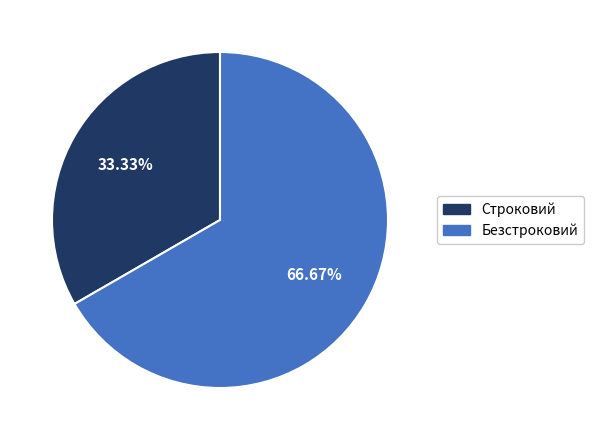

How many segments does this pie chart have?

2